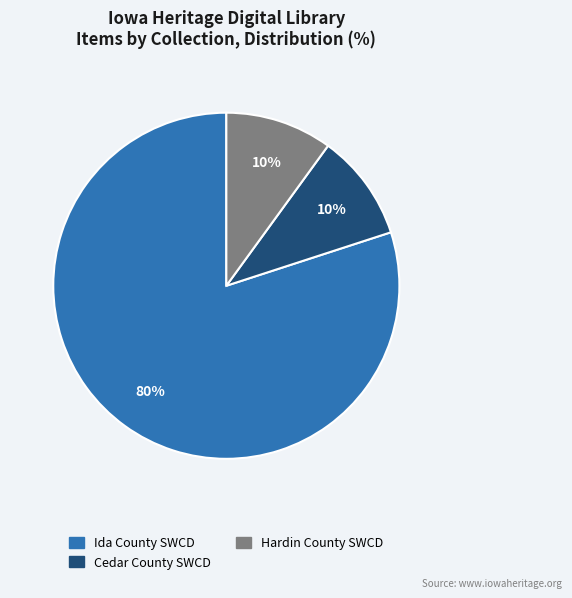

Does any single category account for the majority?

Yes